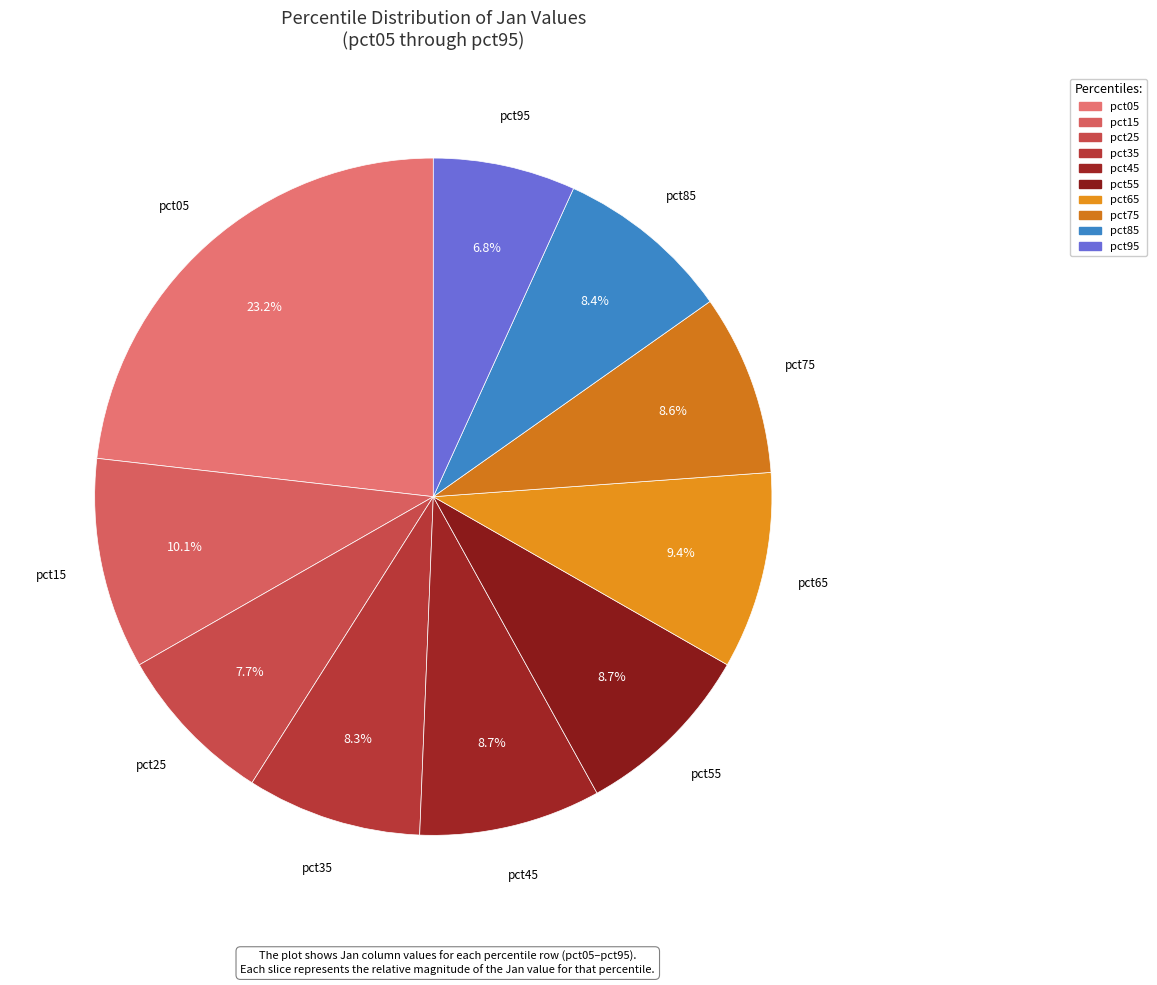

Which slice is the smallest?

pct95